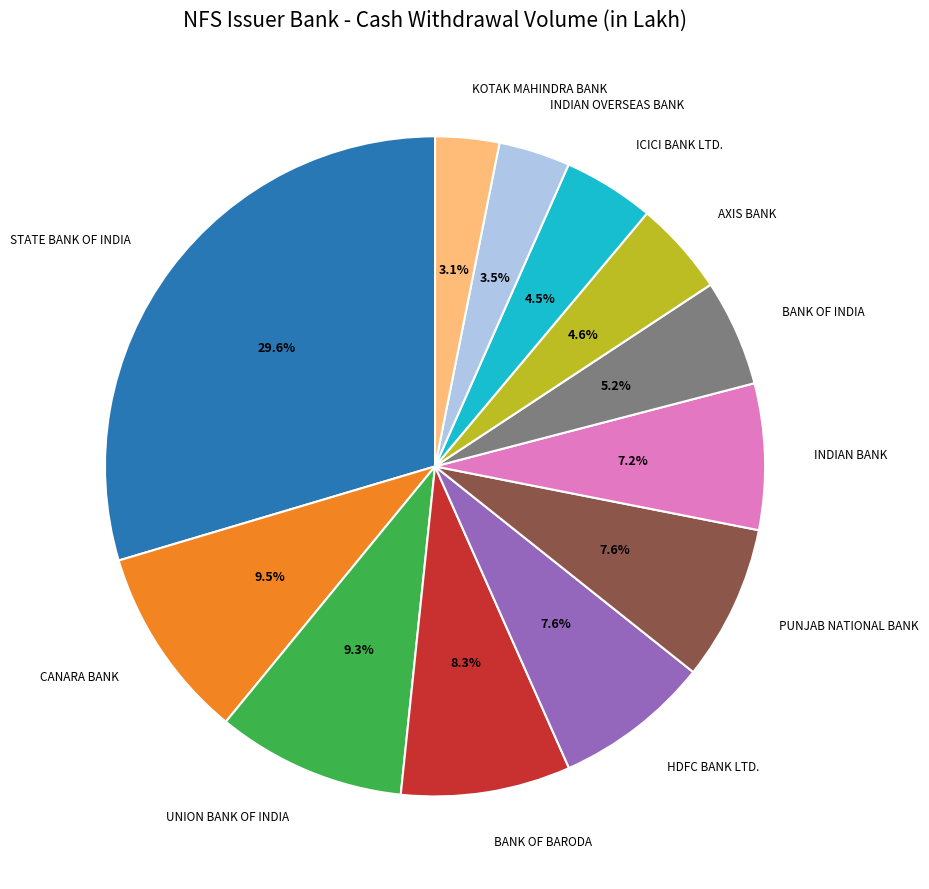

Which category has the biggest portion of the pie?

STATE BANK OF INDIA